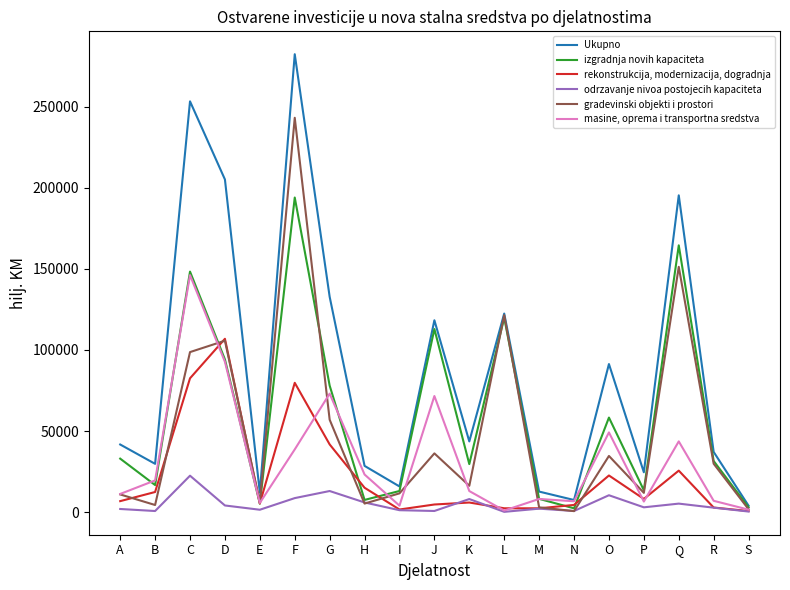

Which series has the widest spread of values?

Ukupno